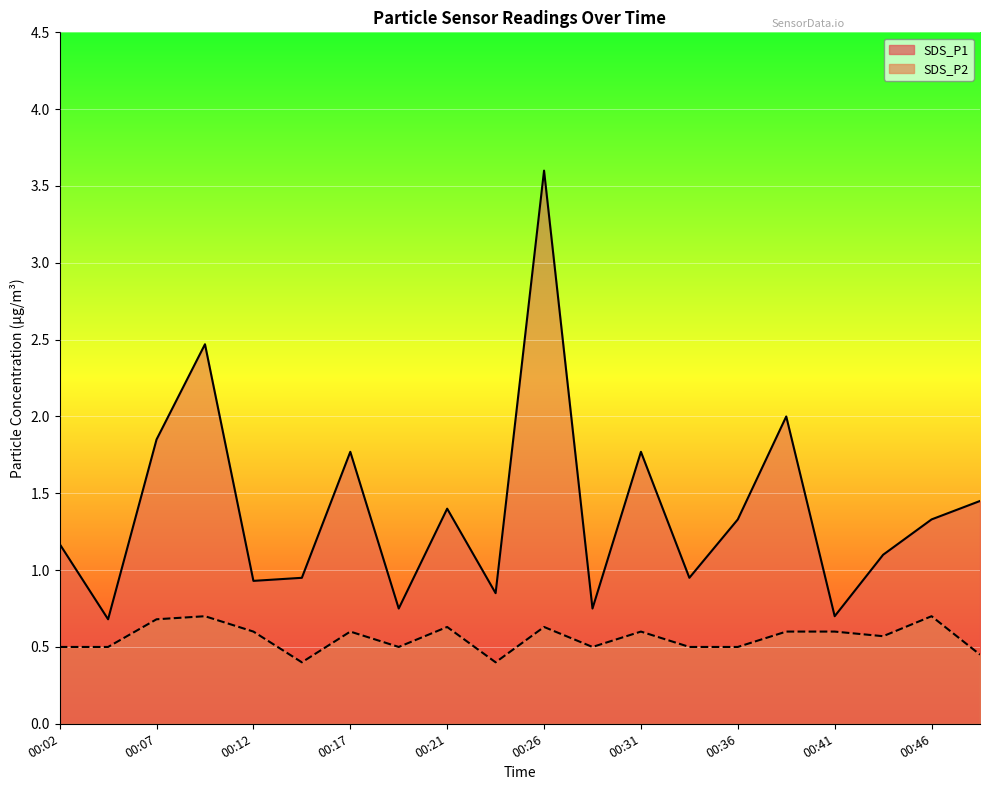

Is the value of SDS_P2 at 00:41 greater than the value of SDS_P1 at 00:07?

No